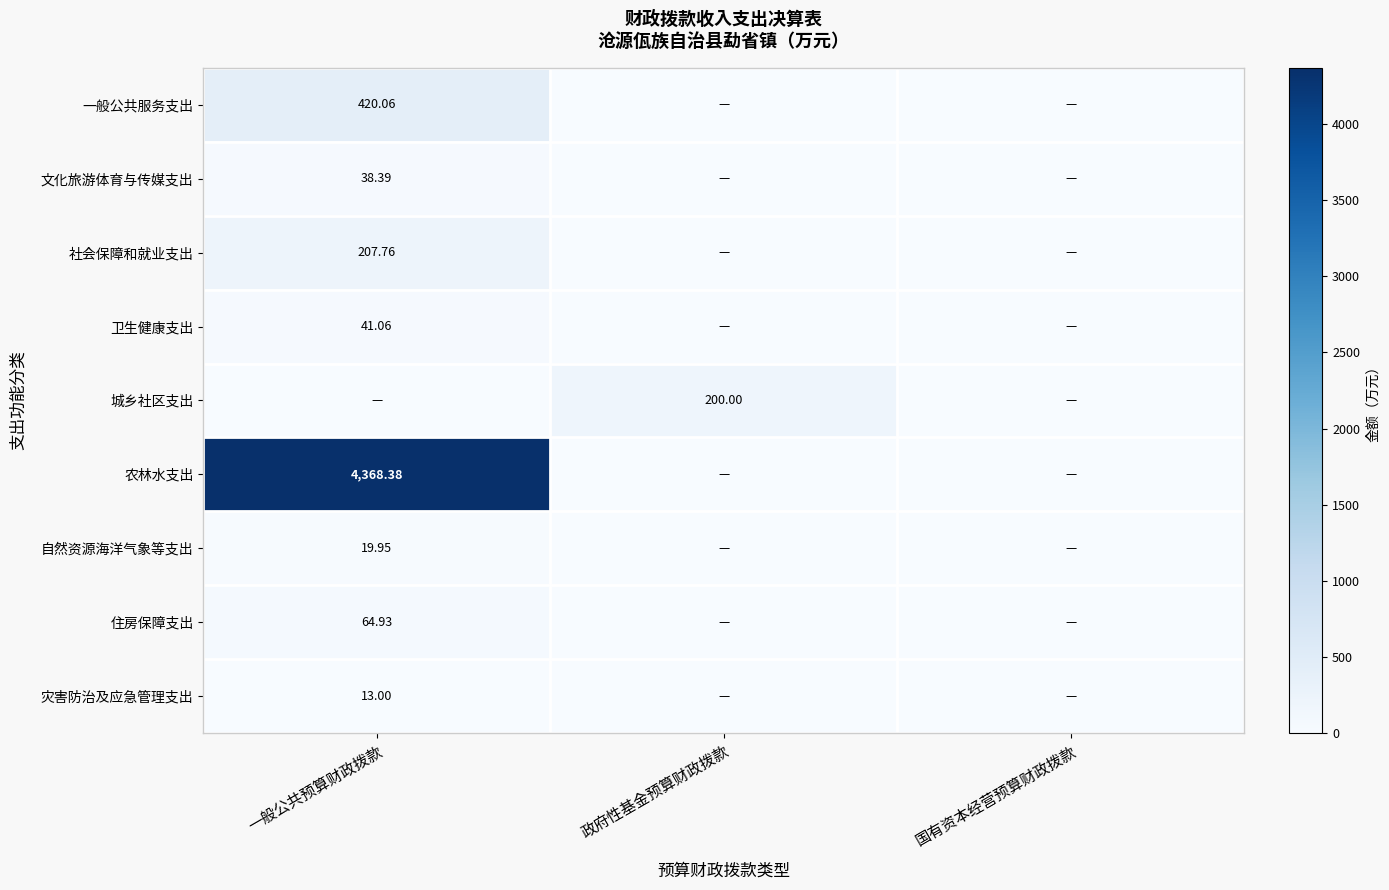

Is the value of 住房保障支出 at 一般公共预算财政拨款 greater than the value of 文化旅游体育与传媒支出 at 一般公共预算财政拨款?

Yes